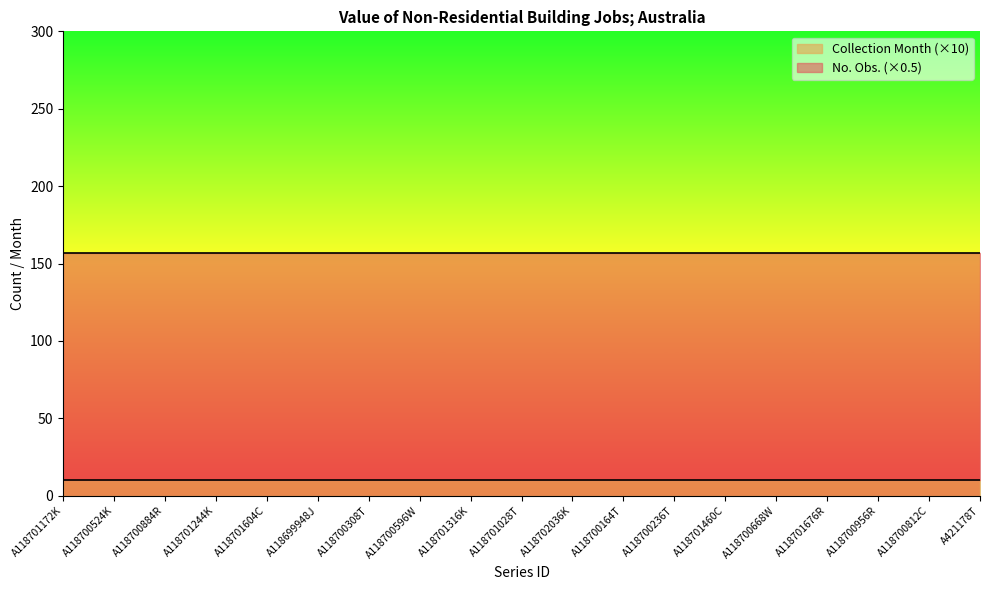

True or false: No. Obs. has more than 0 points higher than both neighbors.

False